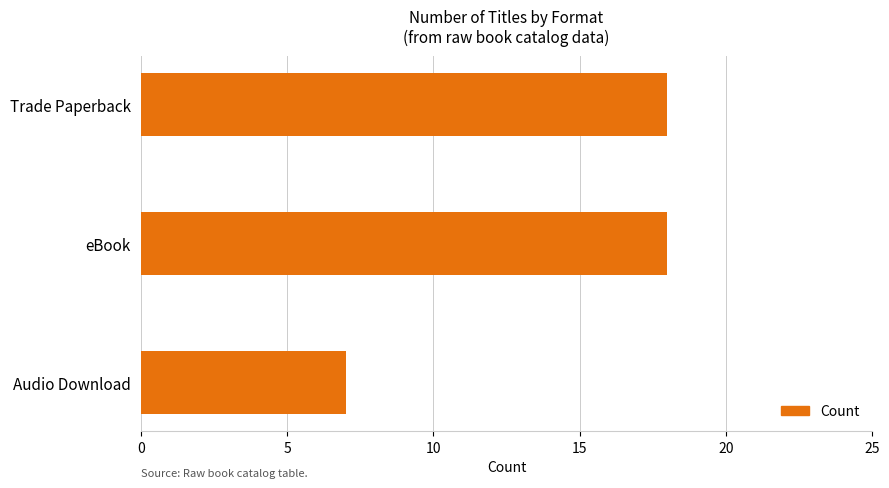

How many series are shown in this chart?

1